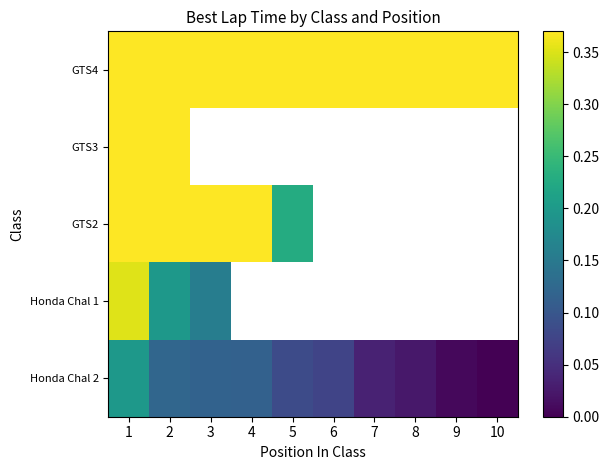

Which category has the highest value across all series?

1